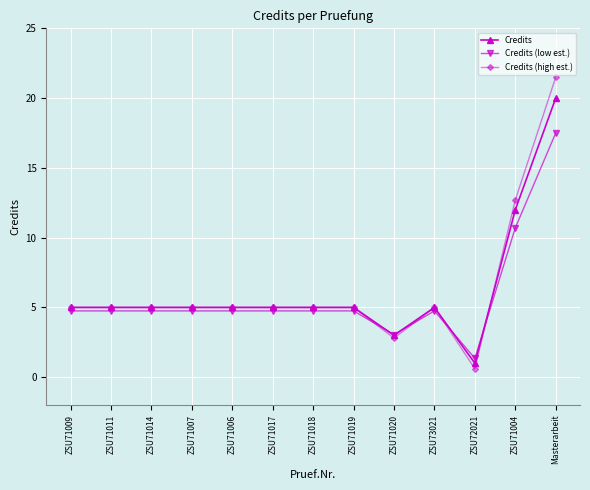

What is the average value of the Credits series?

6.2